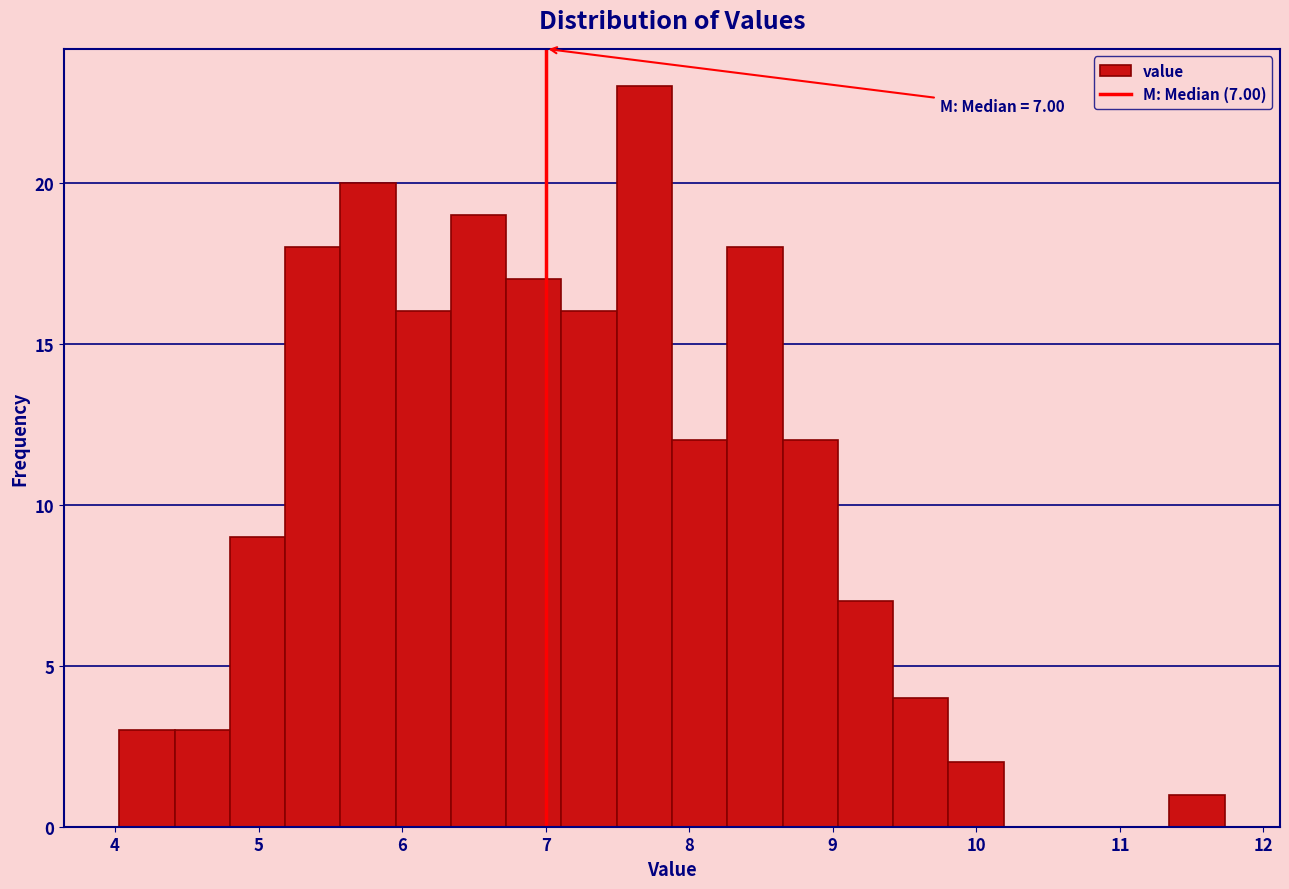

Read against the x-axis, roughly where is the centre of the tallest bar?

7.7